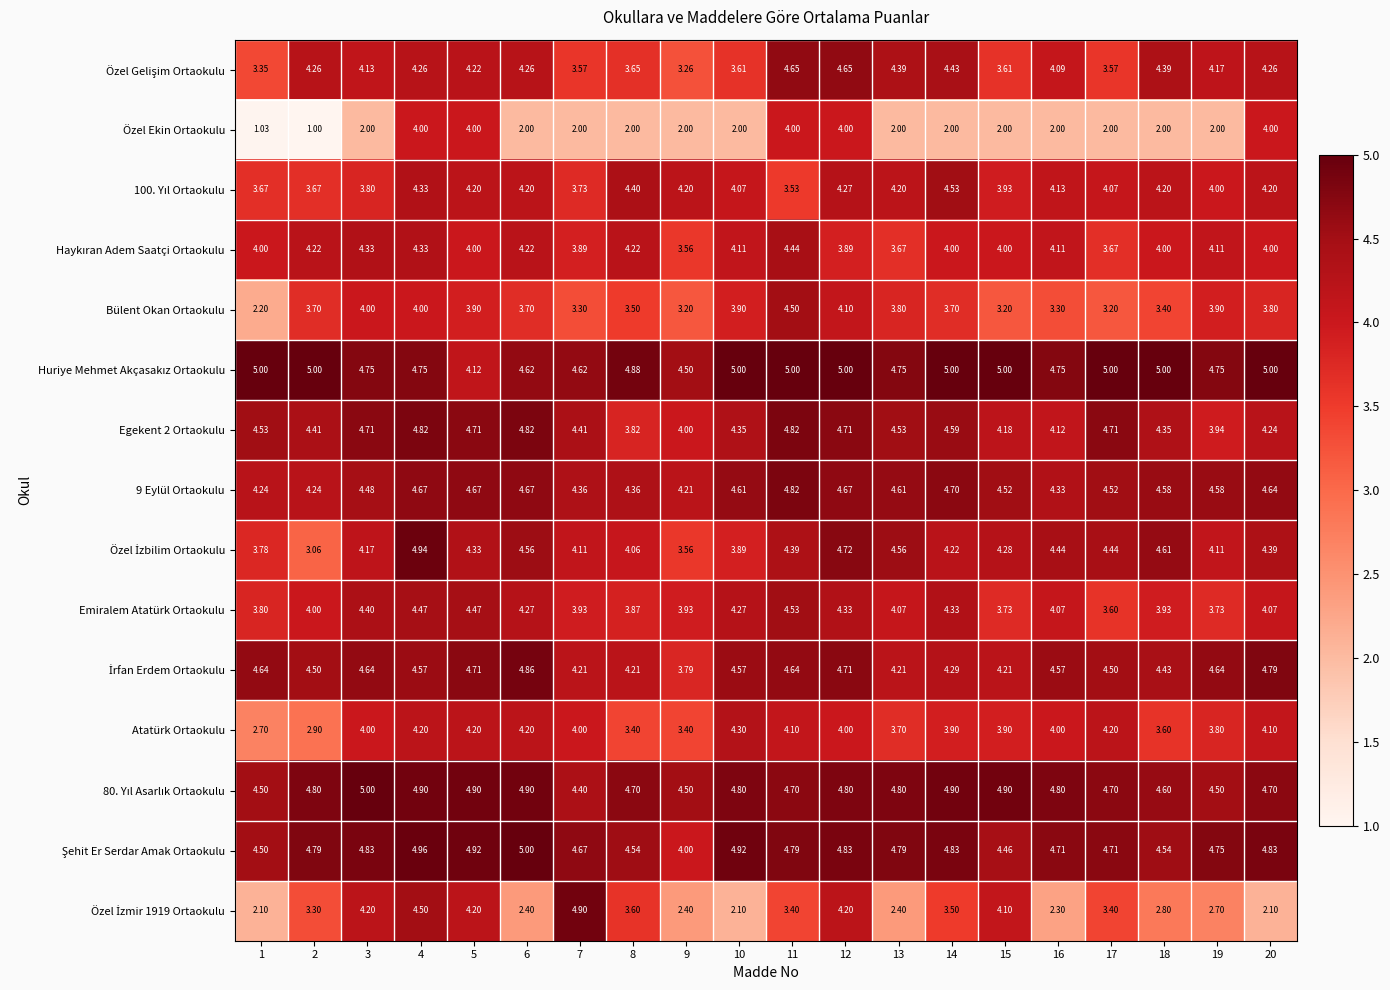

Which series has the largest range (max minus min)?

Özel Ekin Ortaokulu